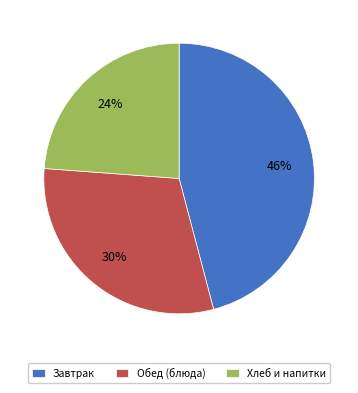

To the nearest percent, what is the difference between the largest and smallest slice percentages?

22%